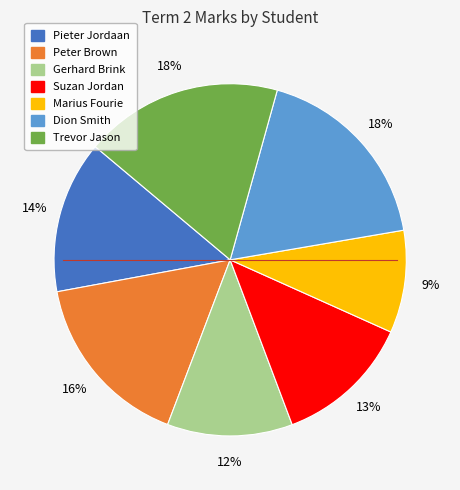

Is Peter Brown the majority of the pie?

No